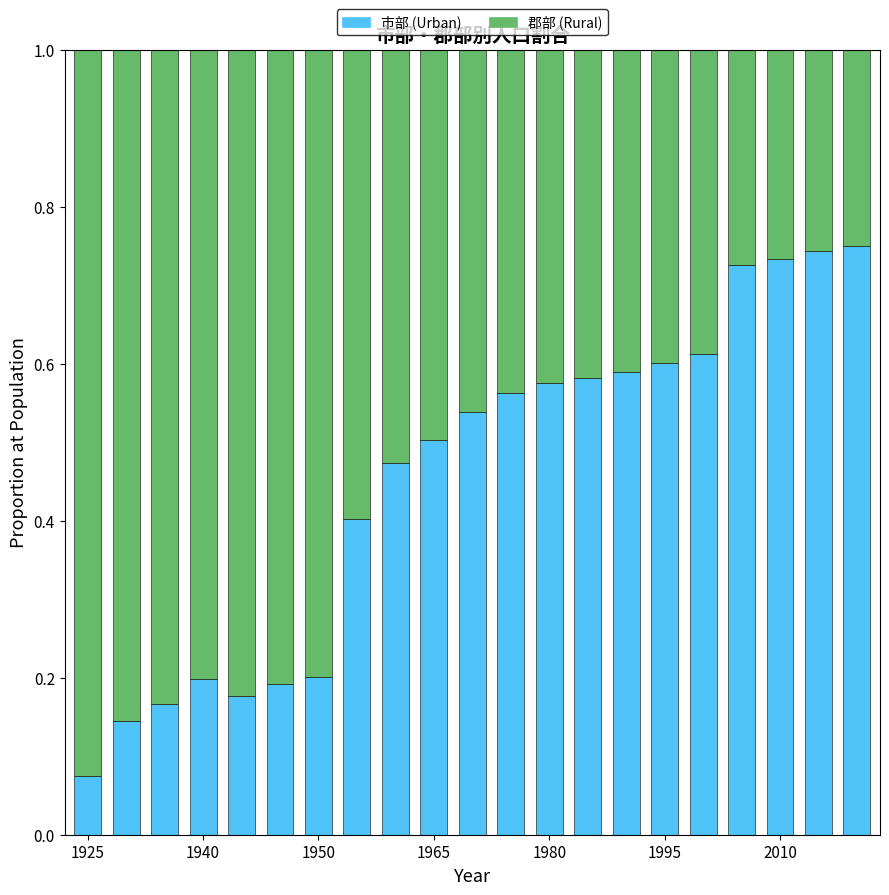

Count the 市部 (Urban) values in the range 0 to 1.

21